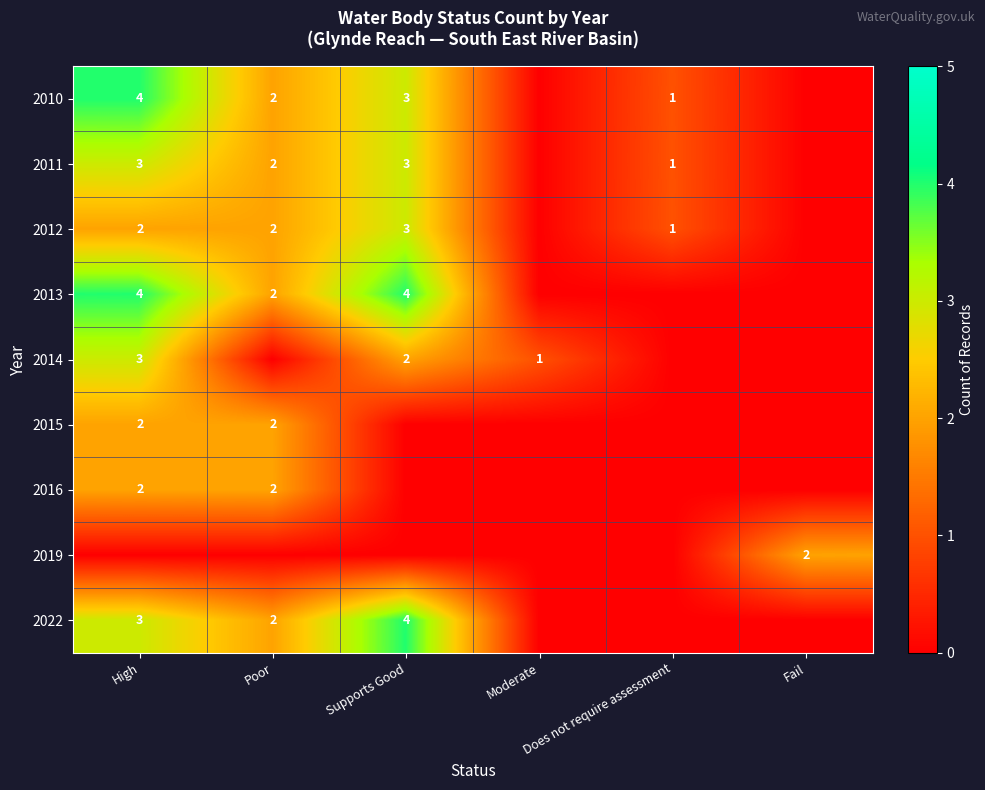

The 2011 series shows 2 at Poor. True or false?

True